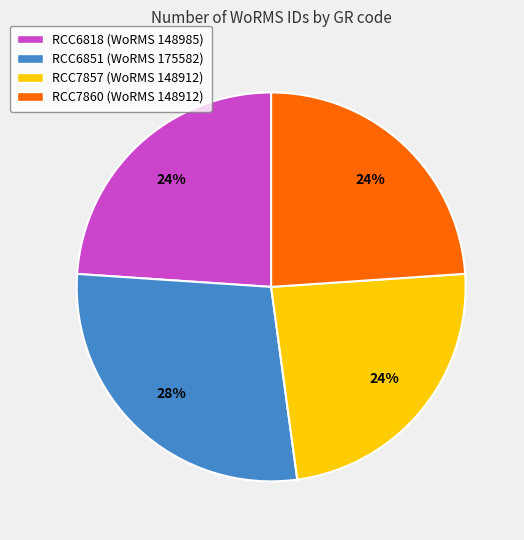

Which slice is the largest?

RCC6851